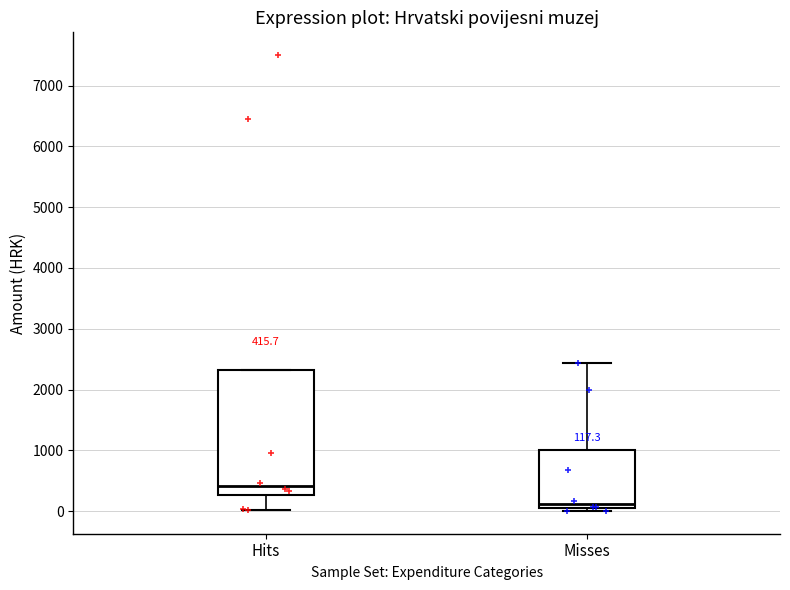

Which box has the lowest median line?

Misses